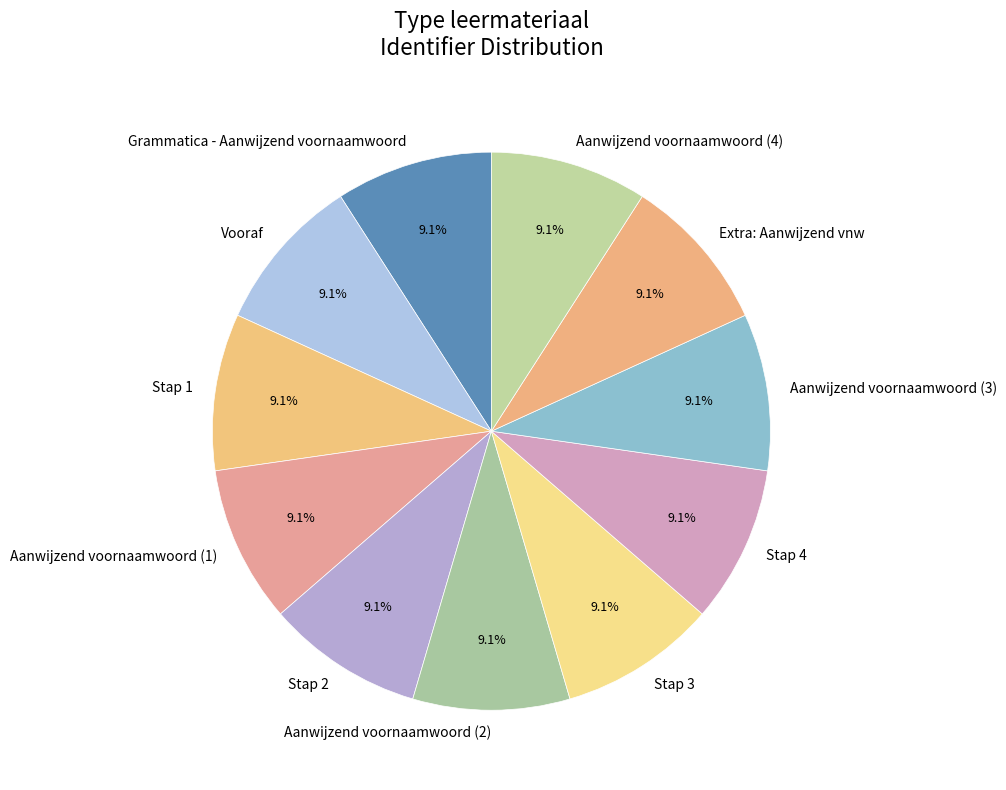

Is there a majority slice in this chart?

No